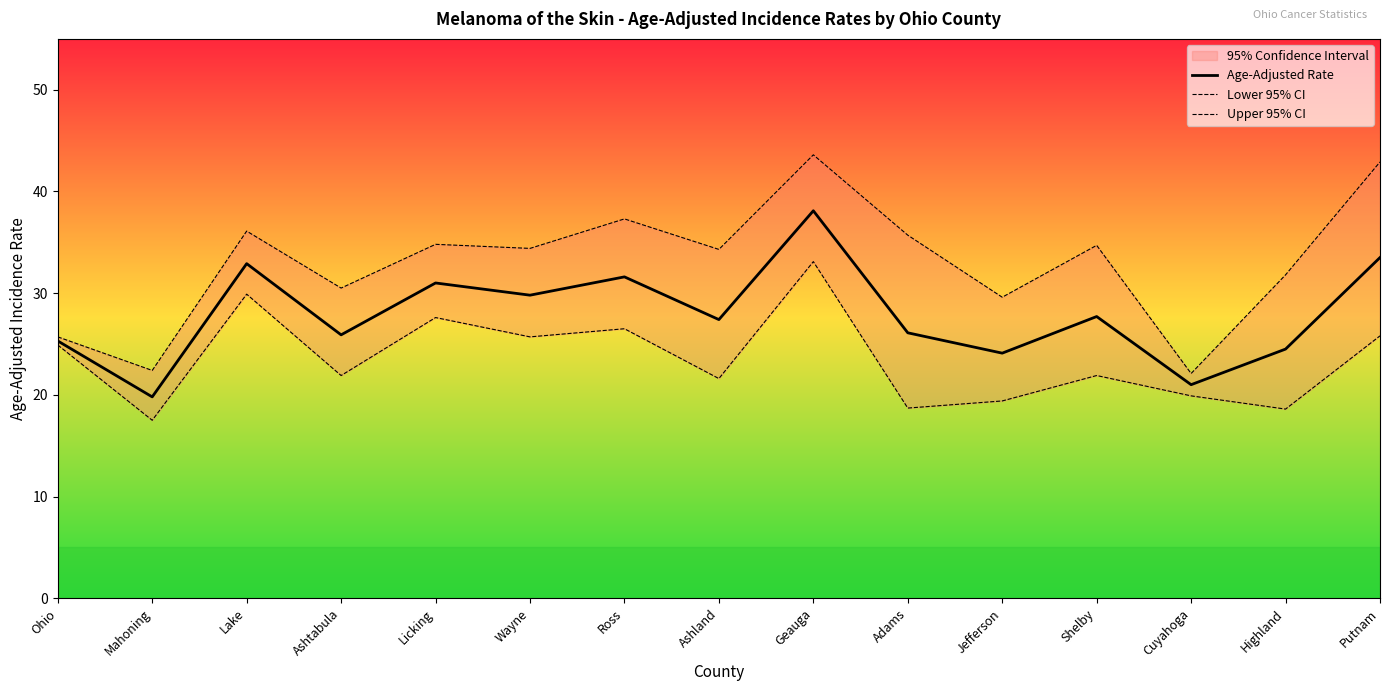

Where is the first local minimum for Upper 95% CI?

Mahoning